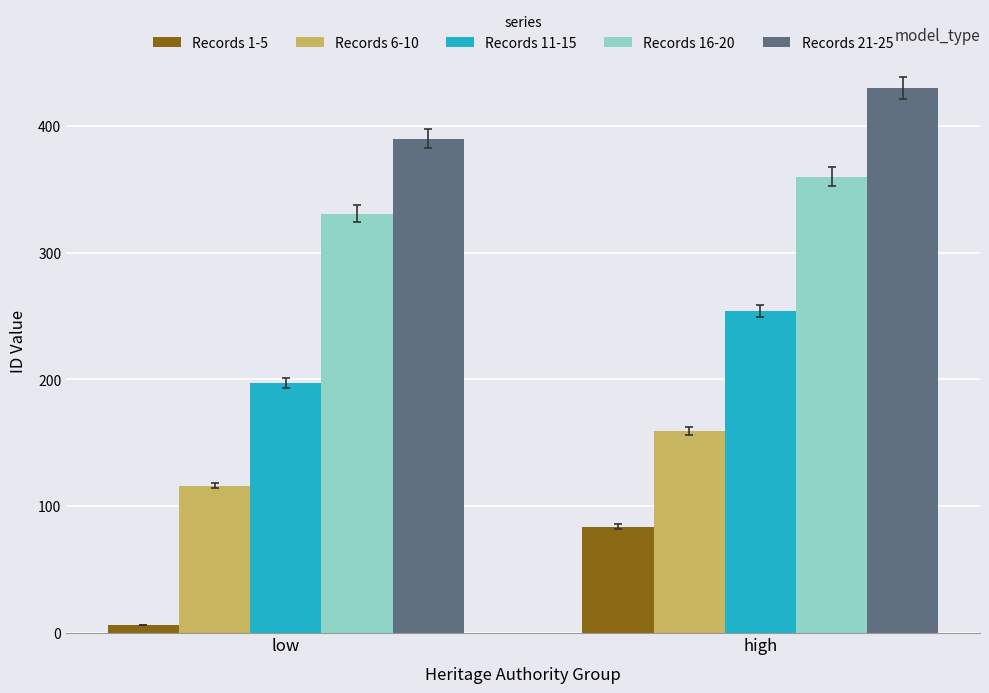

At how many categories does at least one series exceed 287?

2